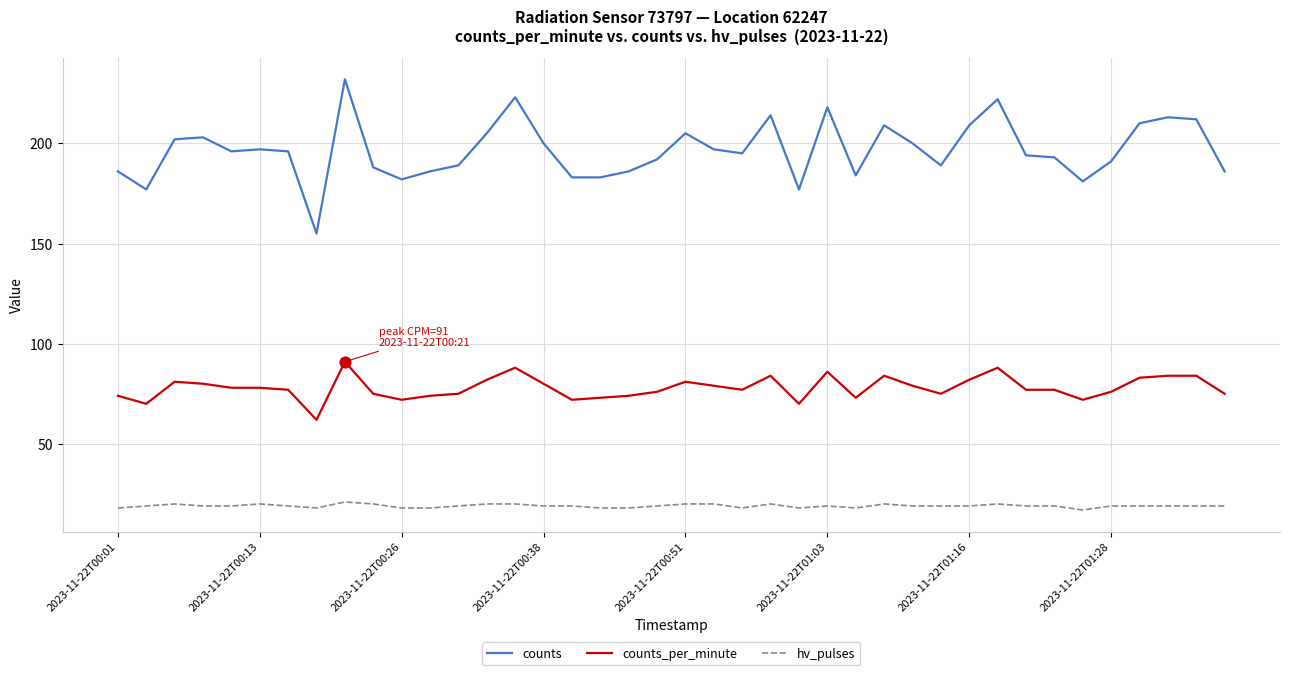

At how many categories does at least one series exceed 27?

40